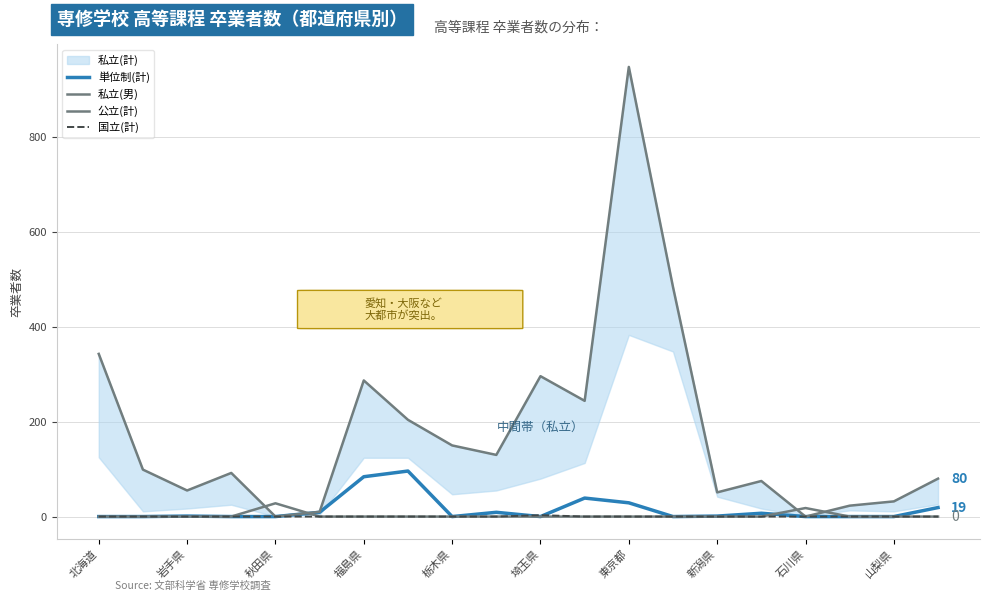

At how many categories does at least one series exceed 175?

7